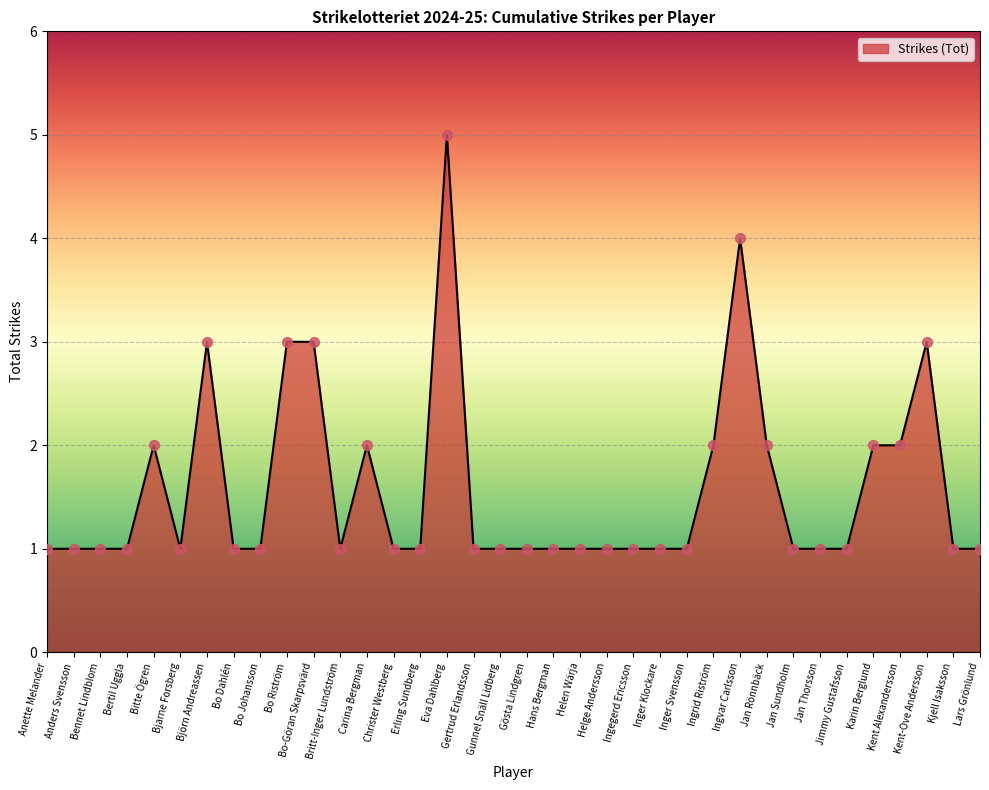

What is the ratio of the value at Ingvar Carlsson to the value at Bo Riström?

1.3